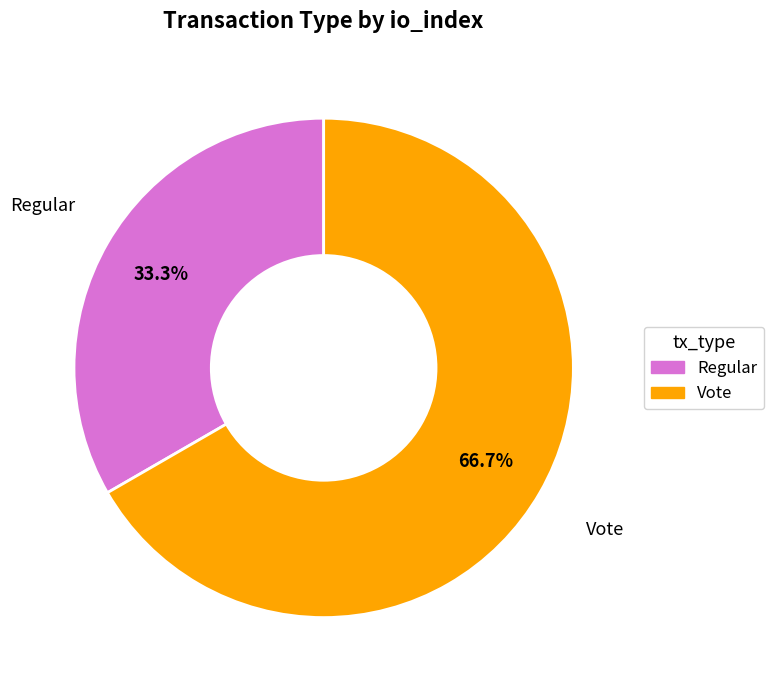

What is the largest slice in the pie chart?

Vote